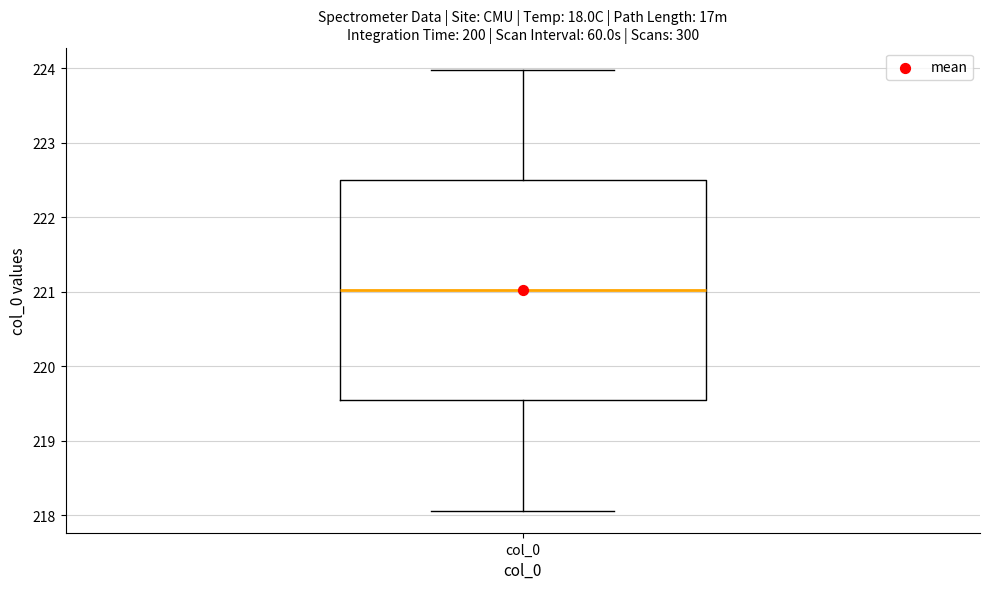

Read this box plot against the y-axis: the position of the median line, the range covered by the box, and the ends of both whiskers. The values are not printed on the chart, so give them approximately, as read against the axis.

median 221.0, box 219.5 to 222.5, whiskers 218.1 to 224.0